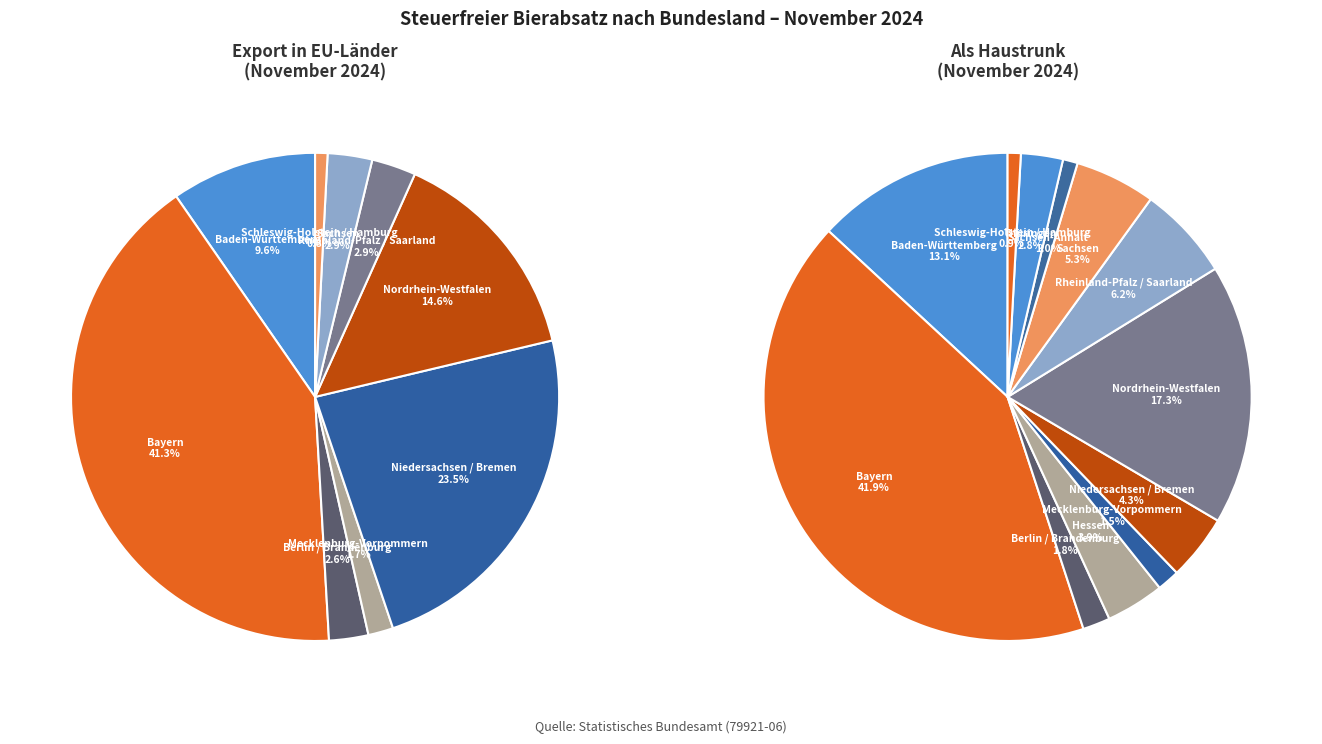

The Mecklenburg-Vorpommern slice represents 11% of the pie. True or false?

False